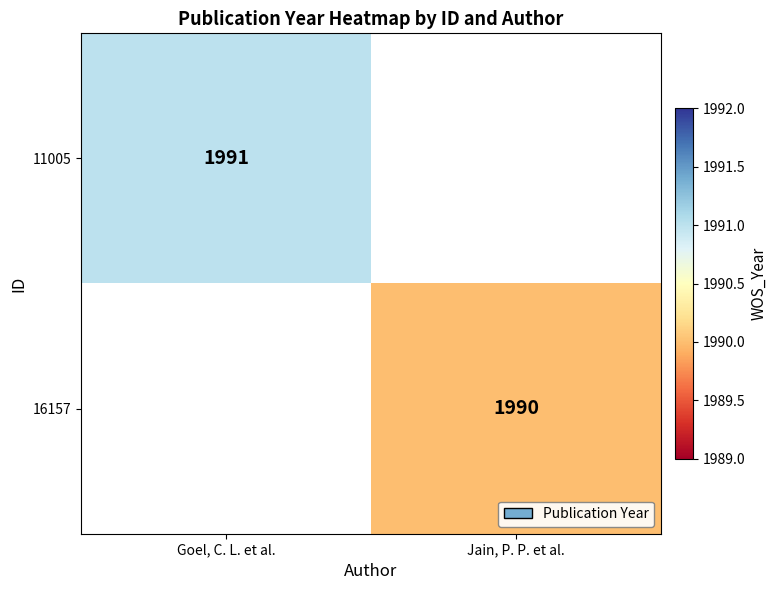

The 16157 series shows 1990 at Jain, P. P. et al.. True or false?

True